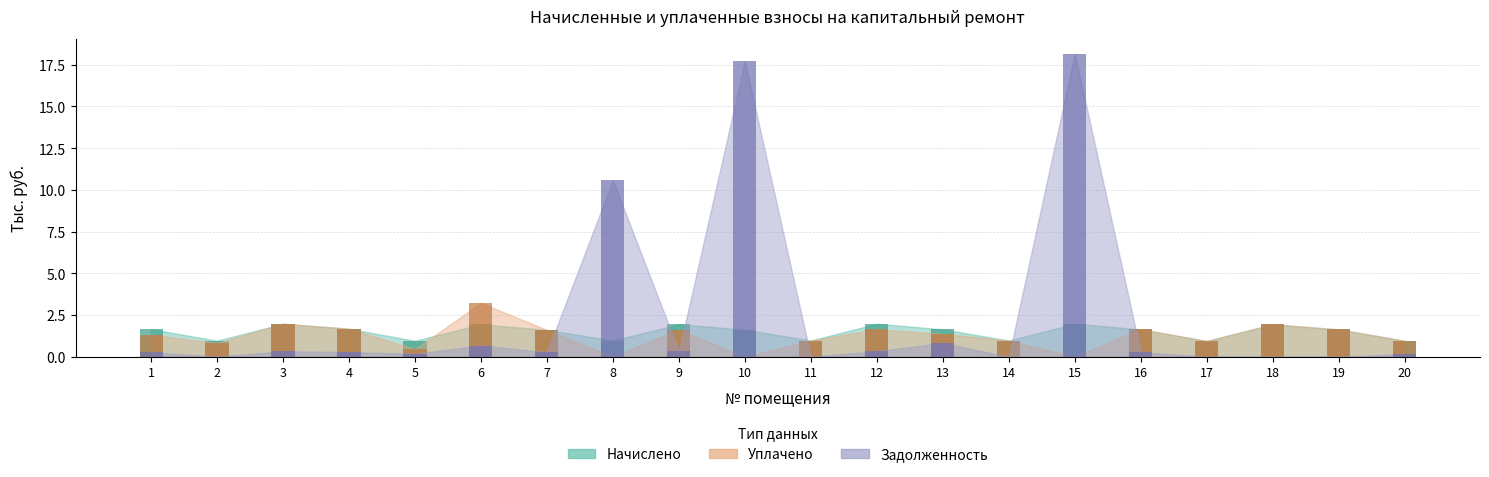

How many groups of bars are there?

20